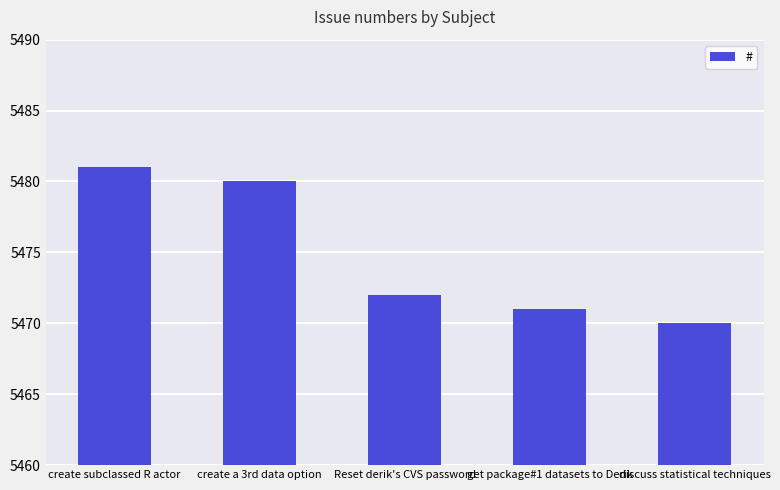

How many categories are shown in the chart?

5